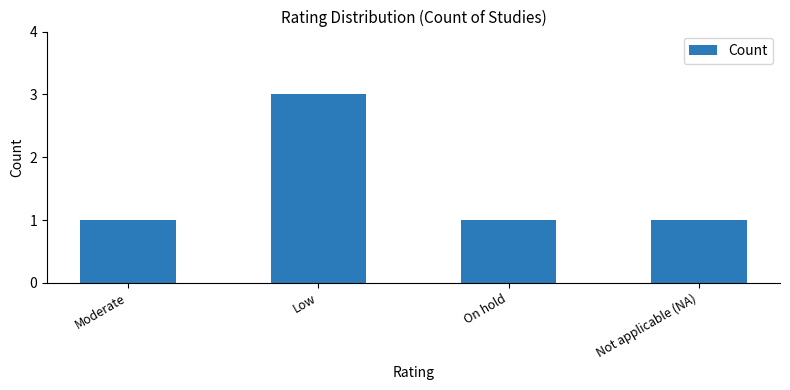

The value at Low is 1. True or false?

False